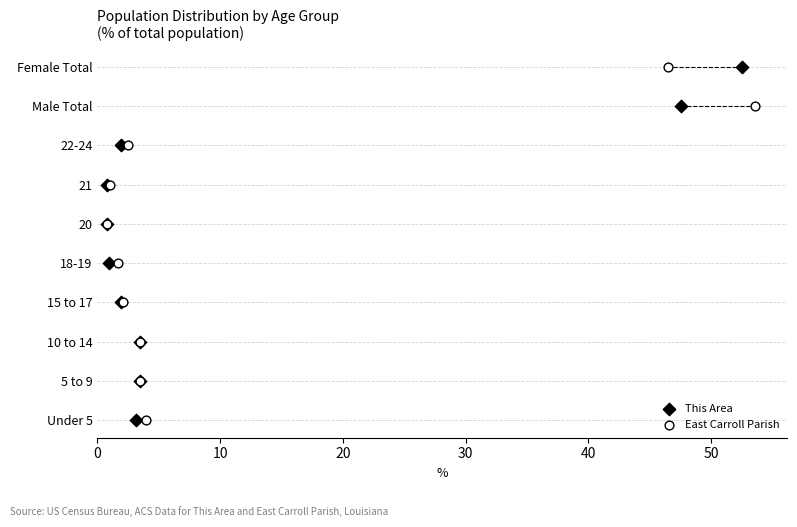

What are all the series names shown in the legend?

This Area, East Carroll Parish